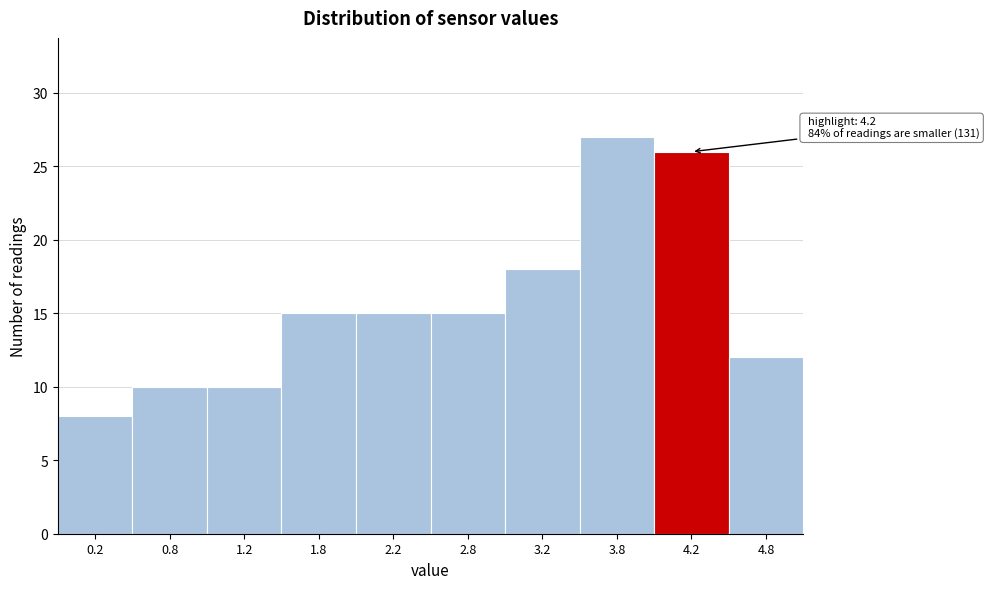

Over which range of the x-axis is the bar tallest?

3.5 to 4.0